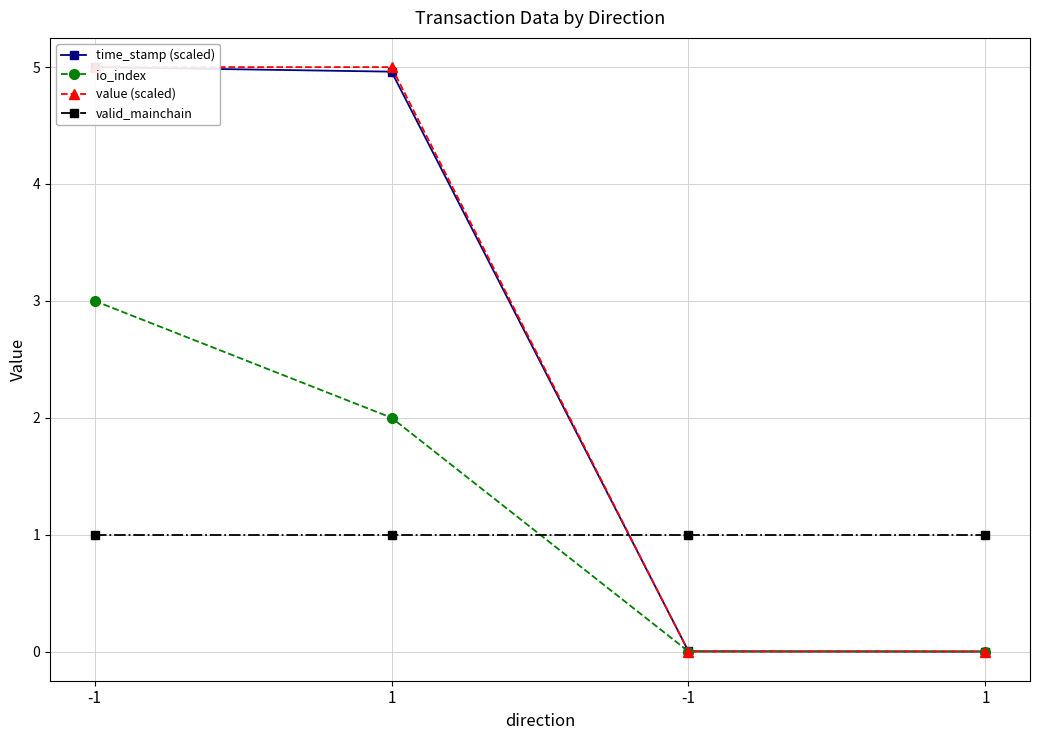

Which category has the highest value across all series?

-1